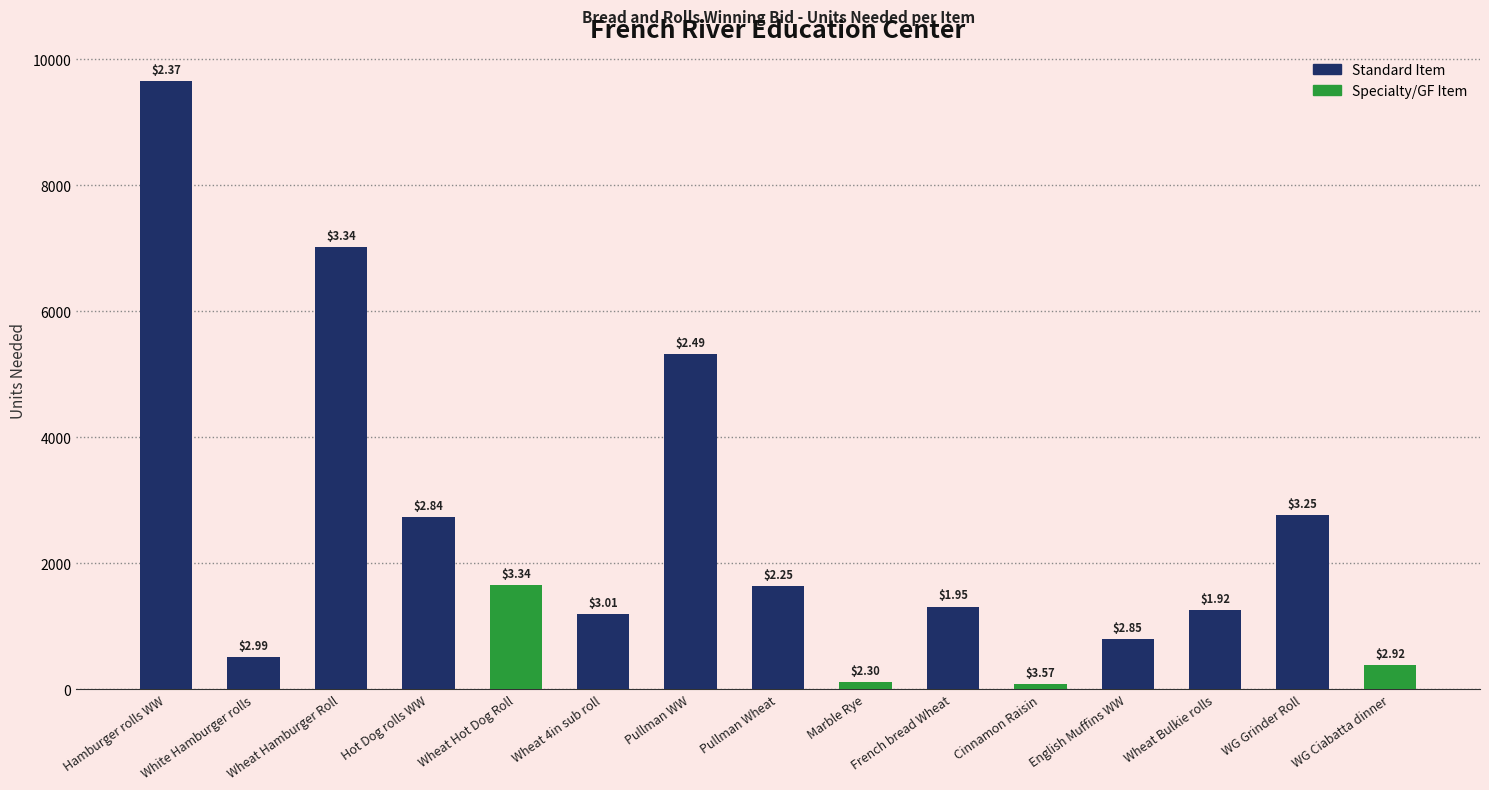

Are the bars horizontal?

No